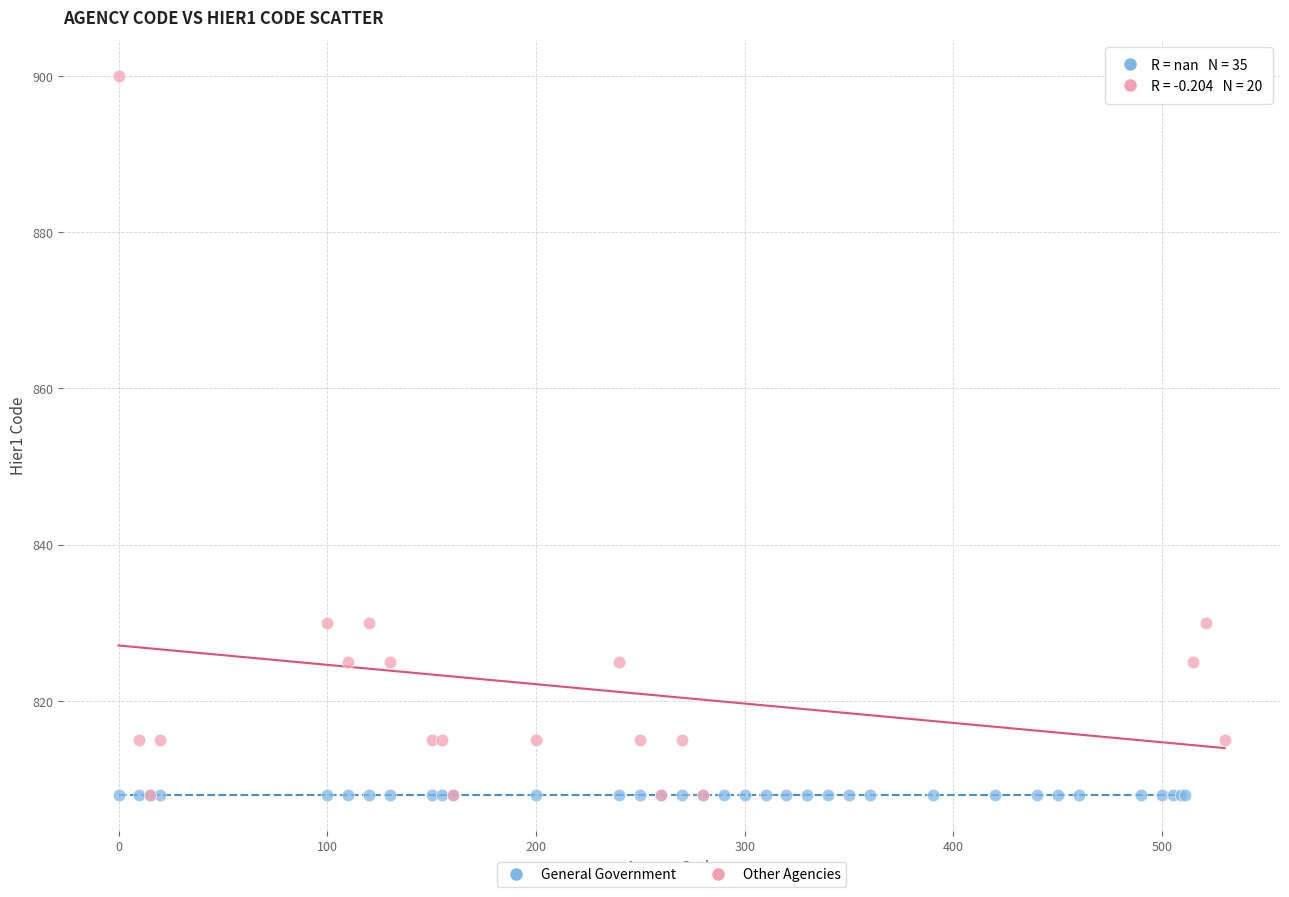

Which series contains the highest Y value?

Other Agencies